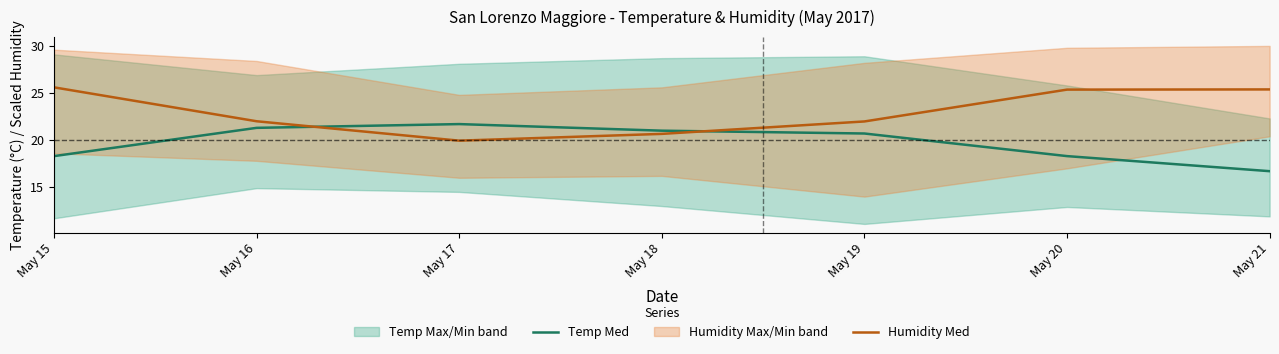

What value does the Temp Med series have at May 16?

21.3